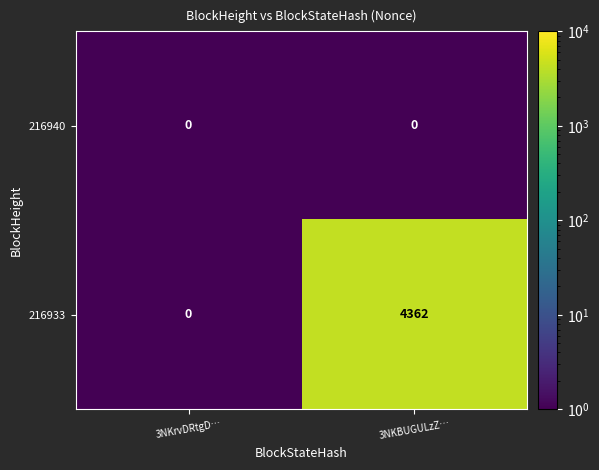

What value does the 216933 series have at 3NKBUGULzZ…, to the nearest 100?

4400